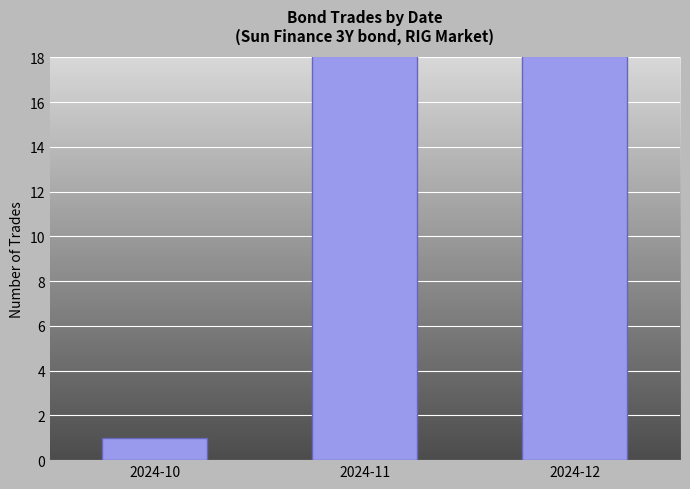

What is the sum of all values?

45